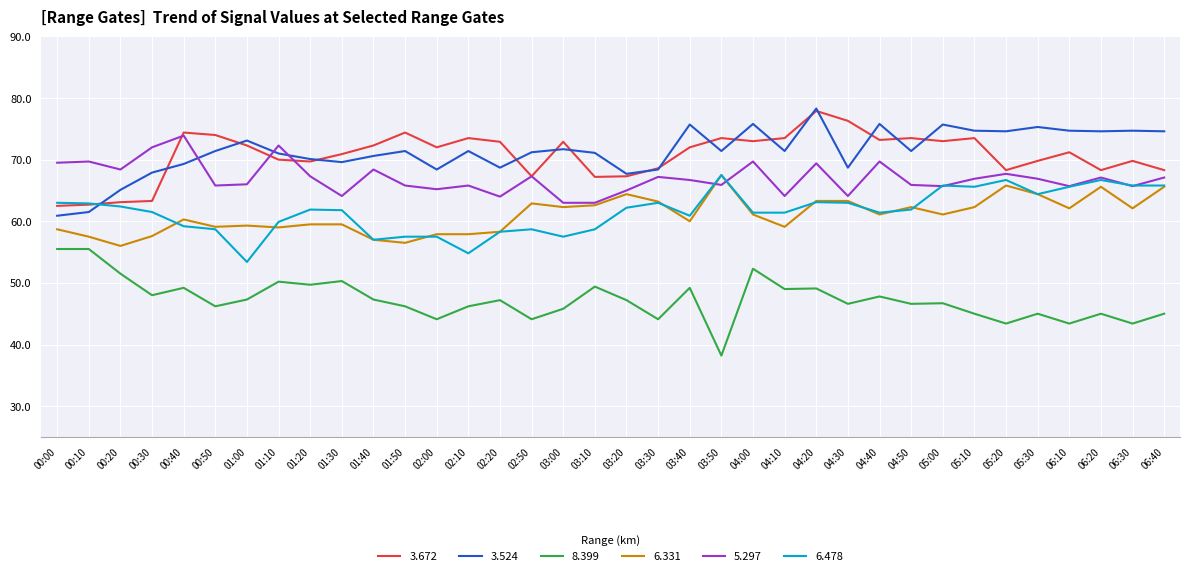

What is the smallest value displayed?

38.2